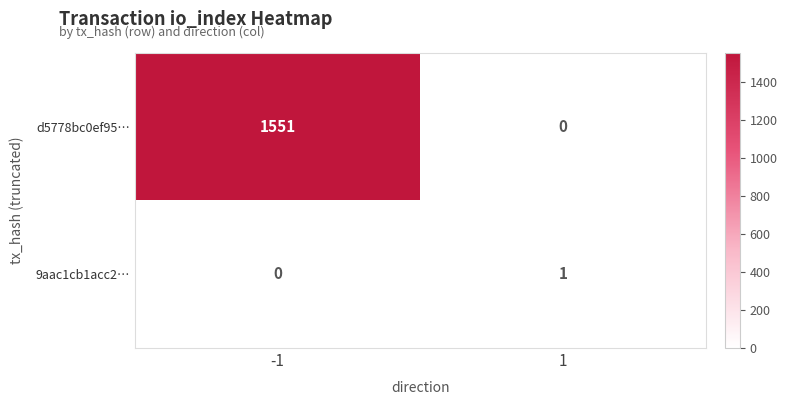

Is it true that 9aac1cb1acc2… equals 1 at 1?

True